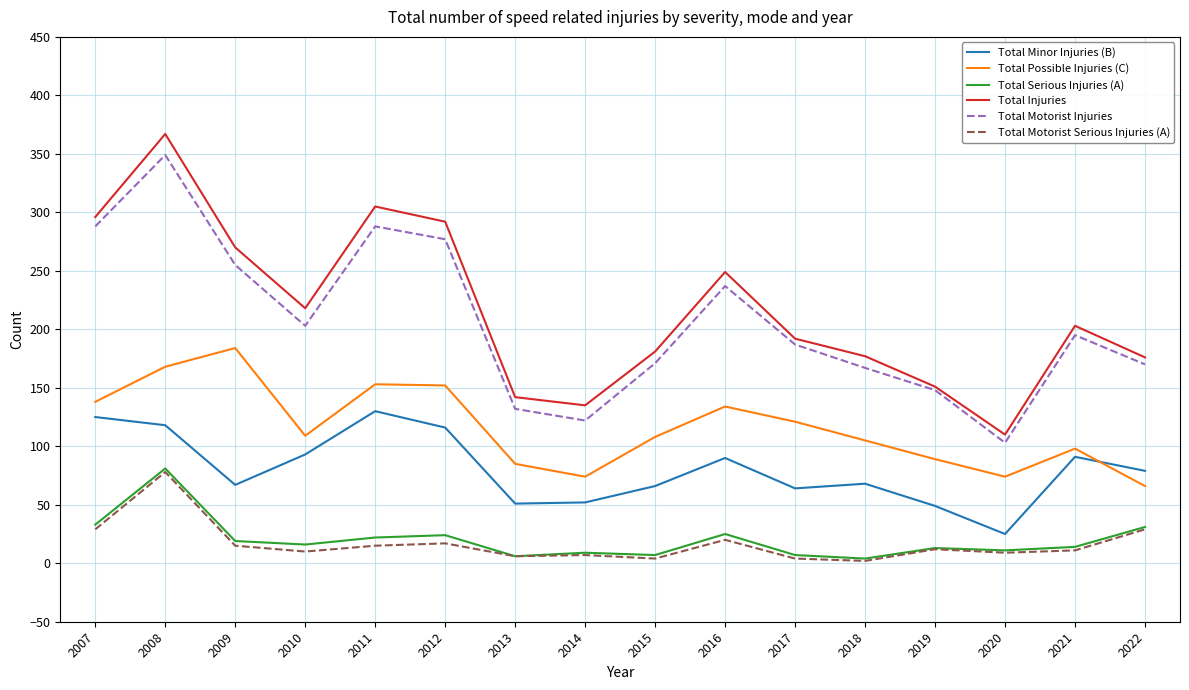

True or false: Total Minor Injuries (B) and Total Serious Injuries (A) intersect in this chart.

False